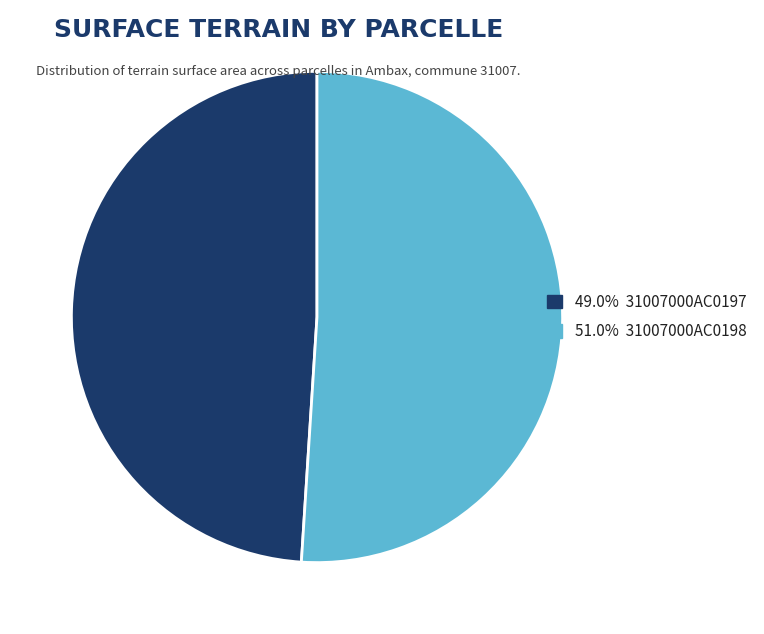

Does any single category account for the majority?

Yes